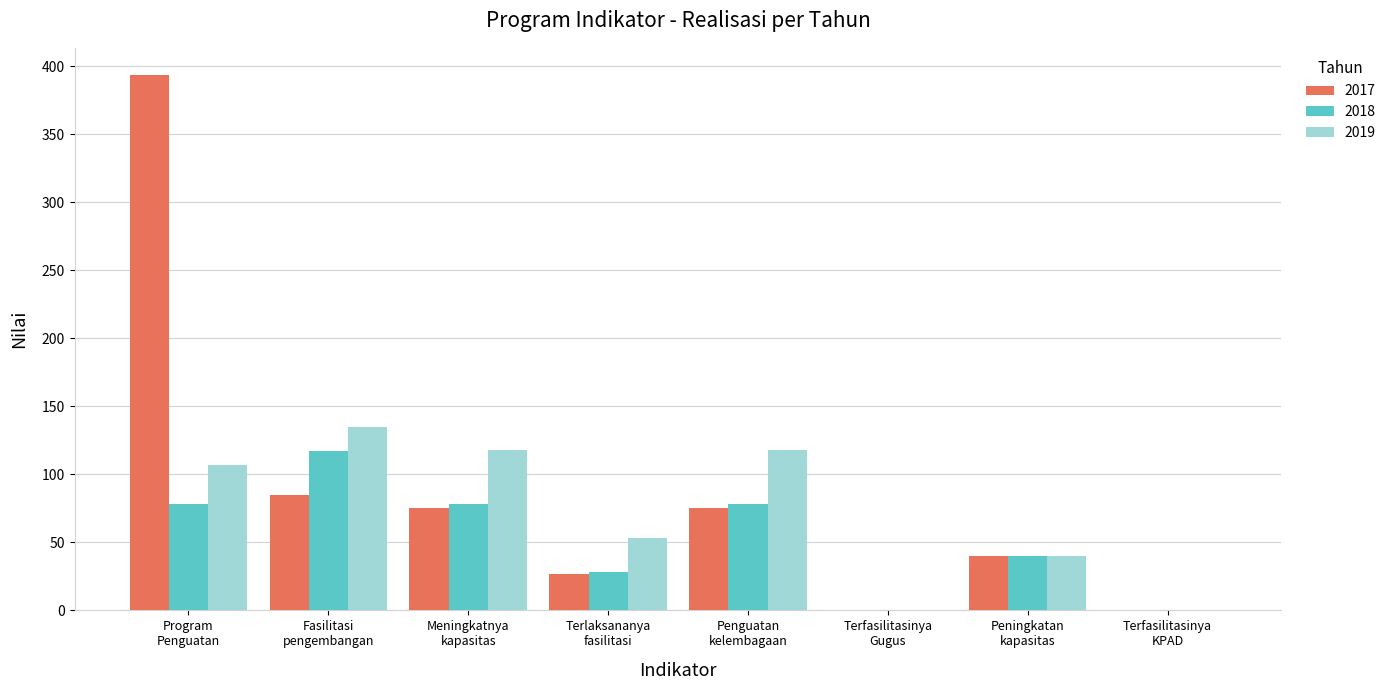

What is the maximum value shown in the chart?

394